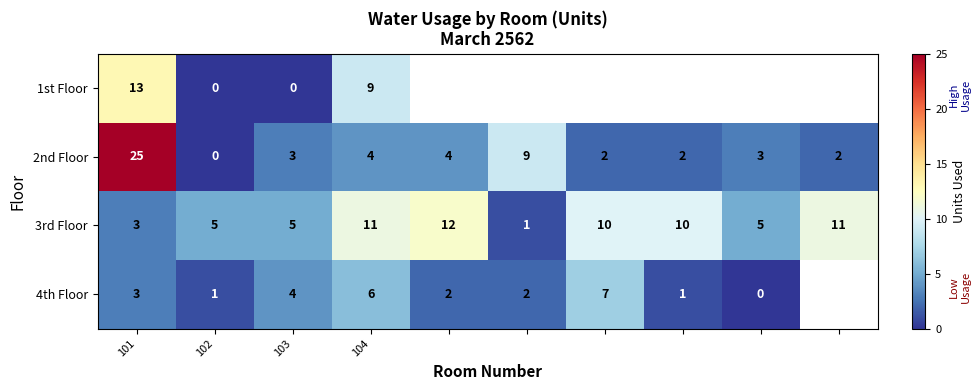

At 104, list the series in order from smallest to largest.

2nd Floor, 4th Floor, 1st Floor, 3rd Floor